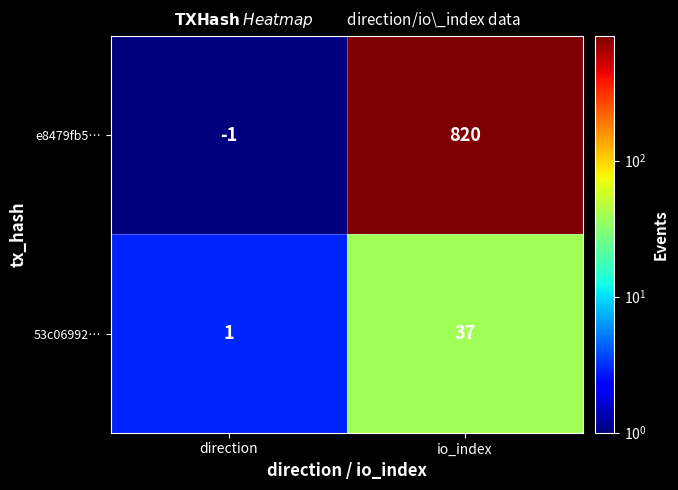

What is the difference between the 53c06992… values at direction and io_index?

36